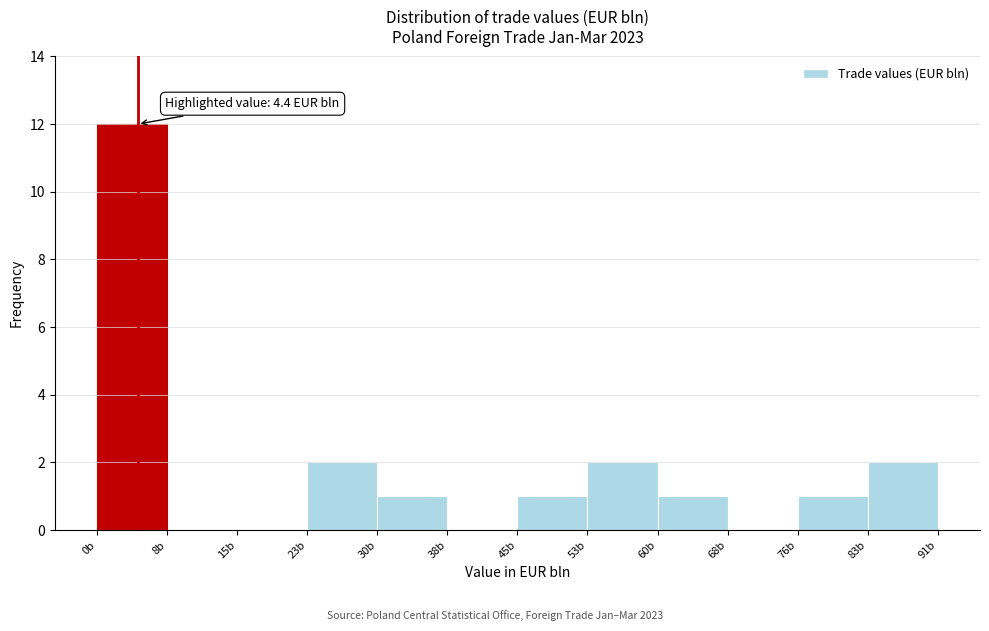

Over which range of the x-axis is the bar tallest?

0 to 8